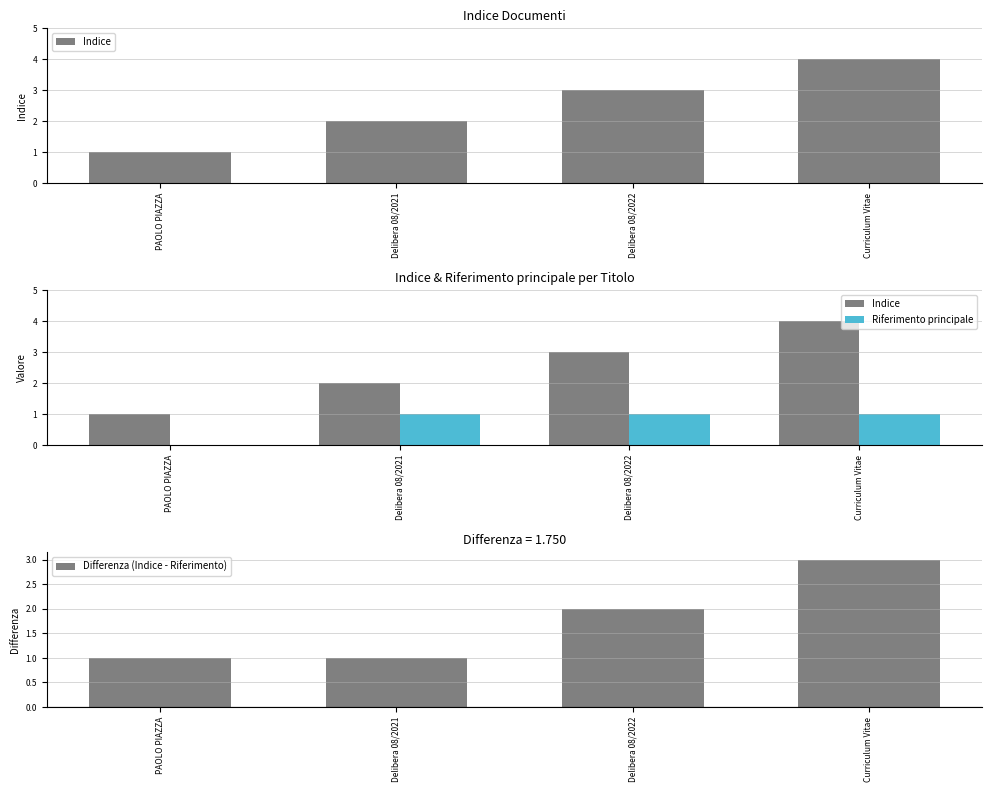

What is the sum of the Differenza (Indice - Riferimento) values at PAOLO PIAZZA and Delibera 08/2022?

3